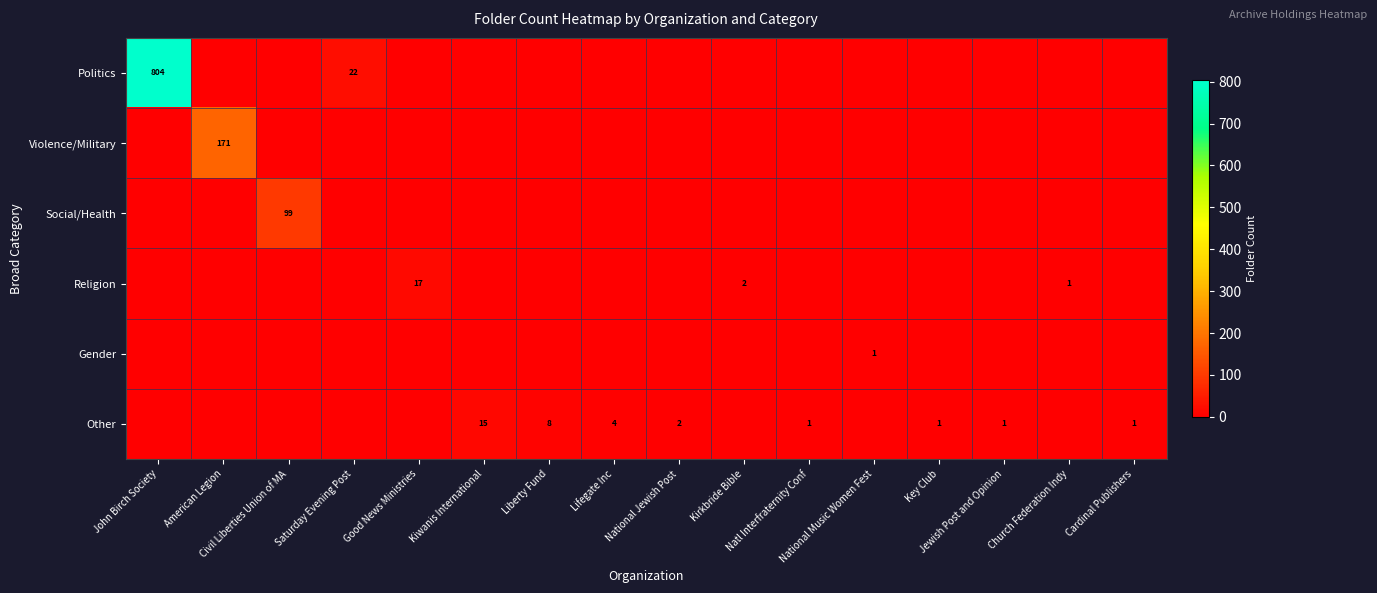

Which label corresponds to the smallest value in the chart?

American Legion